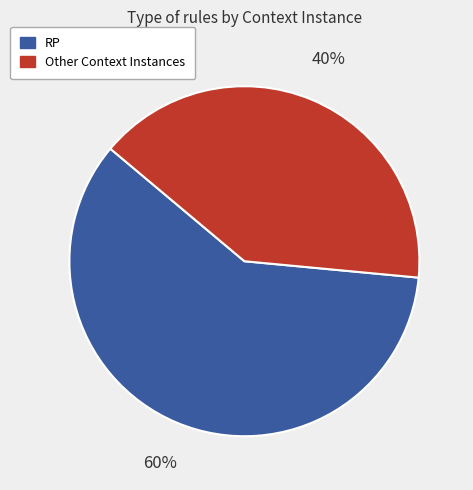

To the nearest percent, what is the average slice percentage?

50%